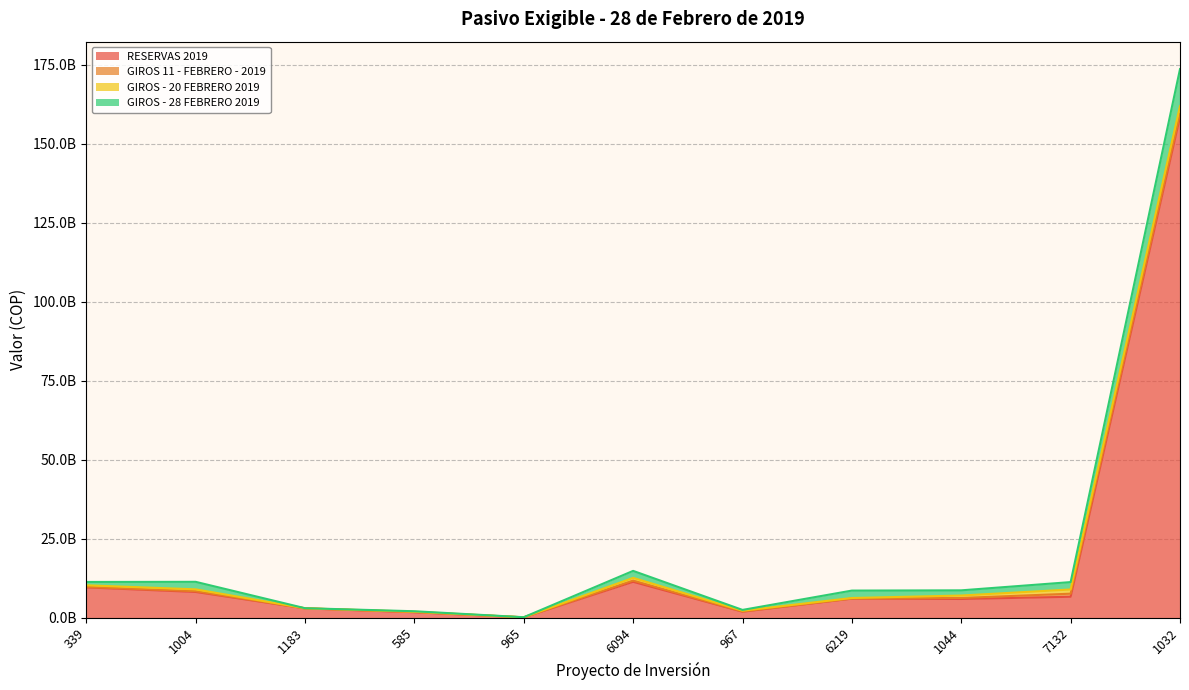

Which series has the largest total across all categories?

RESERVAS 2019